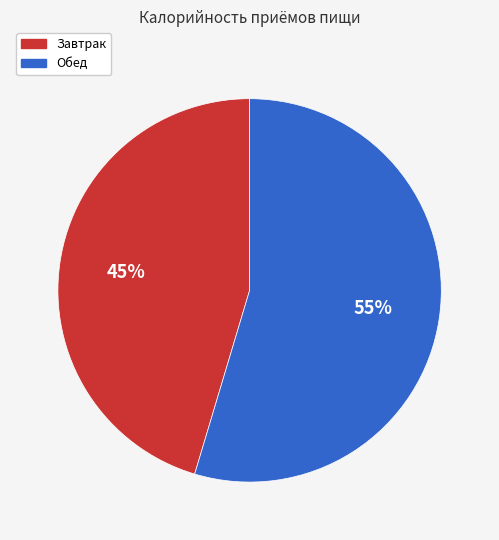

What is the ratio of the value at Обед to the value at Завтрак?

1.2